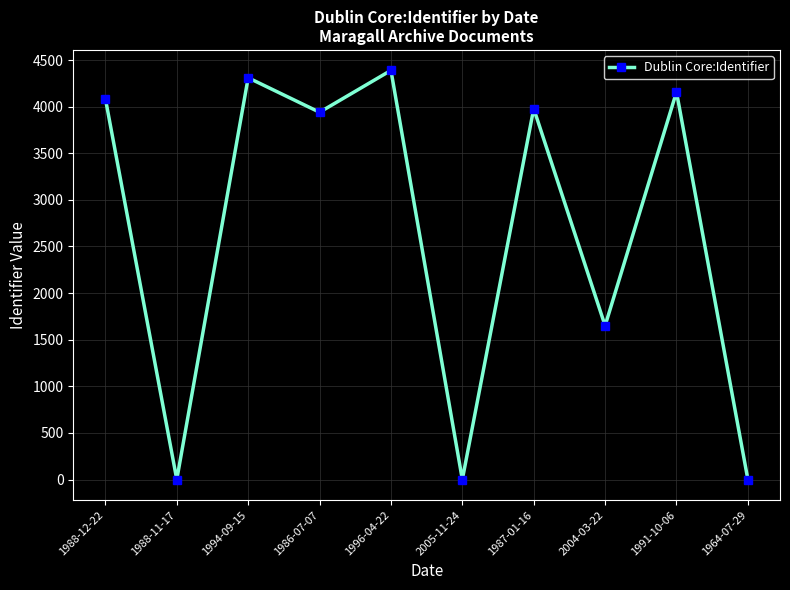

How many data points are less than 3979?

5